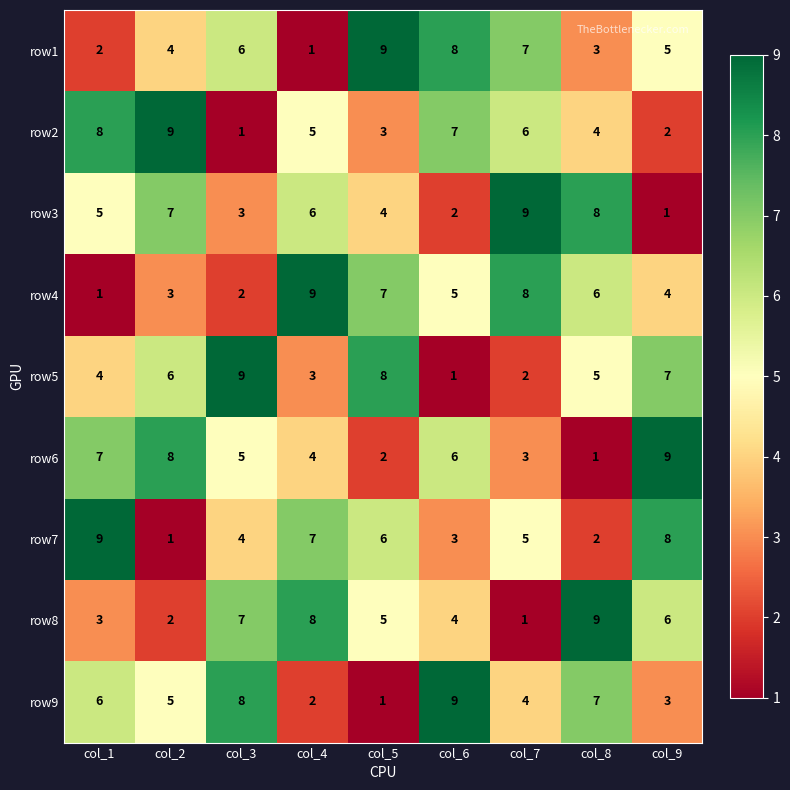

The row2 series shows 9 at col_2. True or false?

True